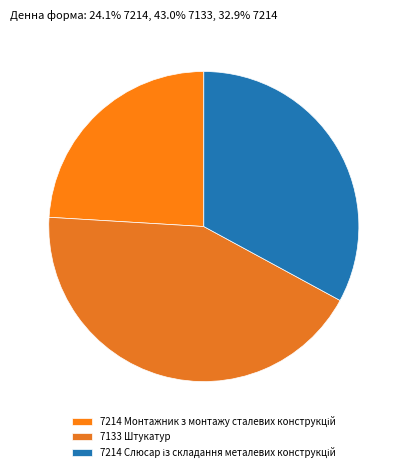

Which slice is the largest?

7133 Штукатур